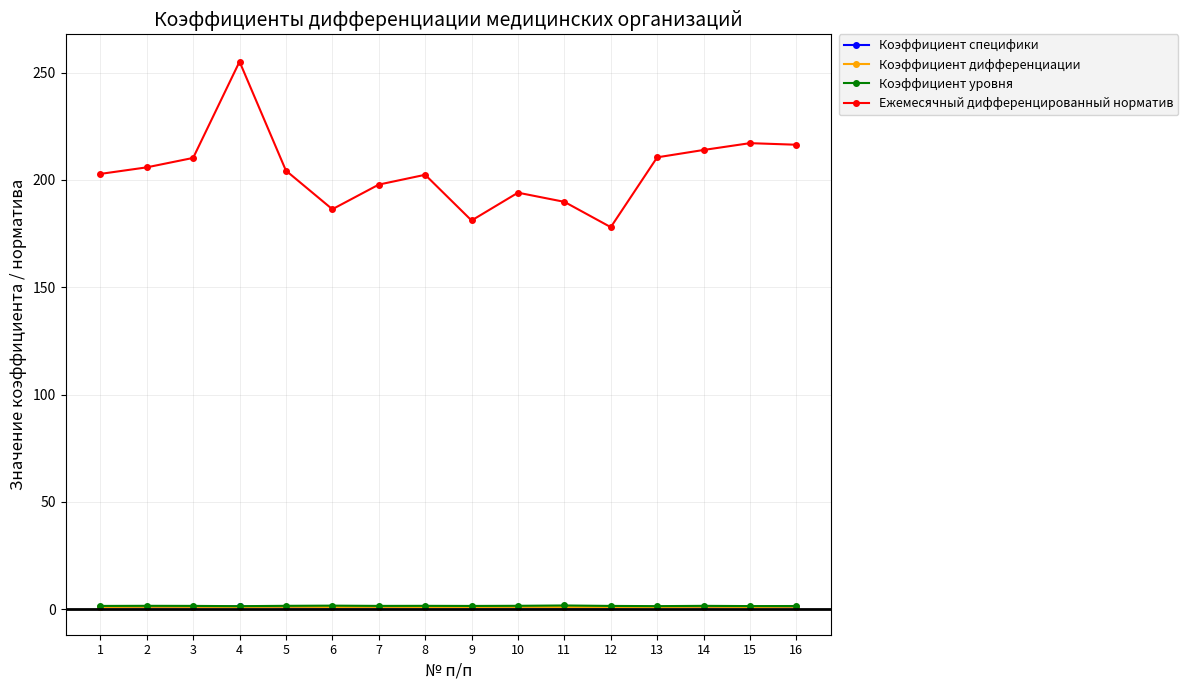

Which series has the largest range (max minus min)?

Ежемесячный дифференцированный норматив